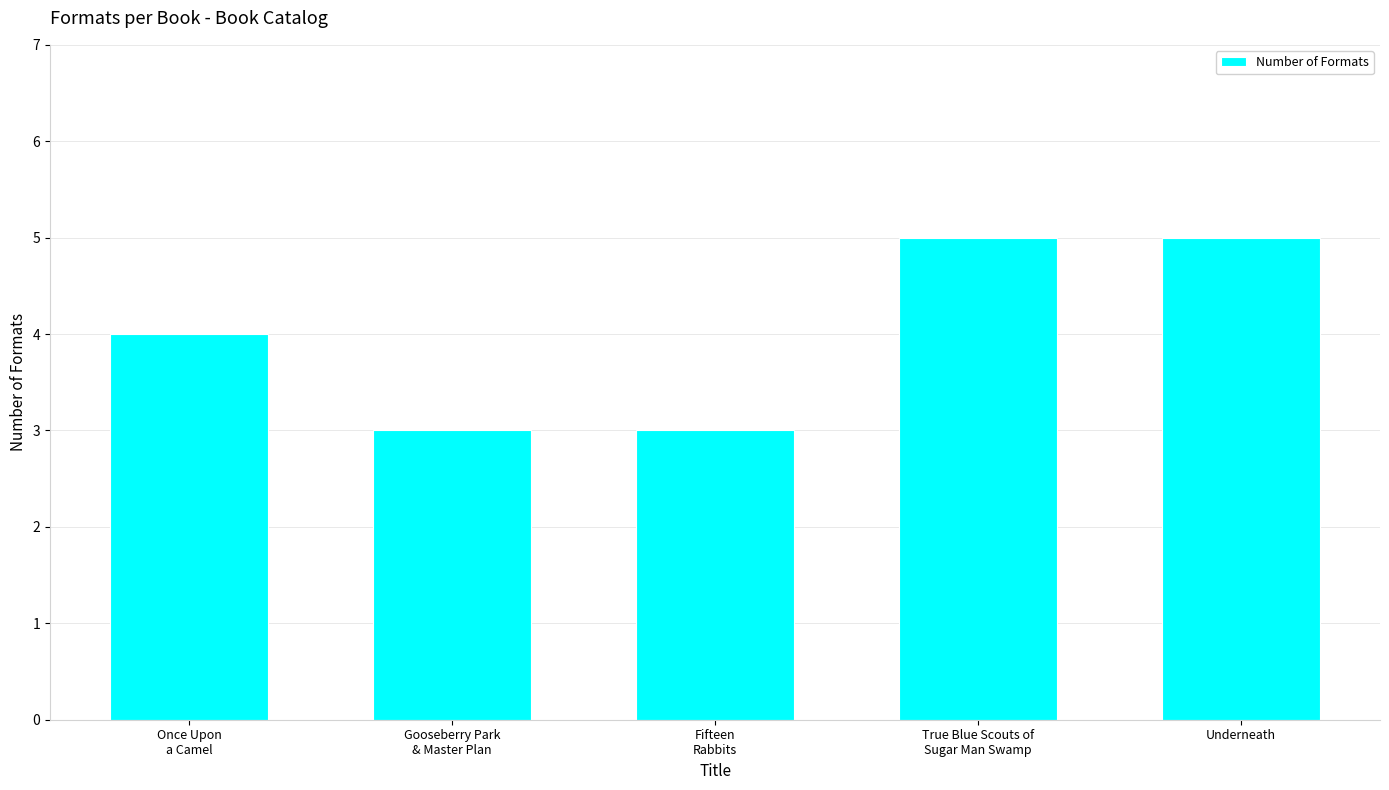

What is the minimum value shown in the chart?

3